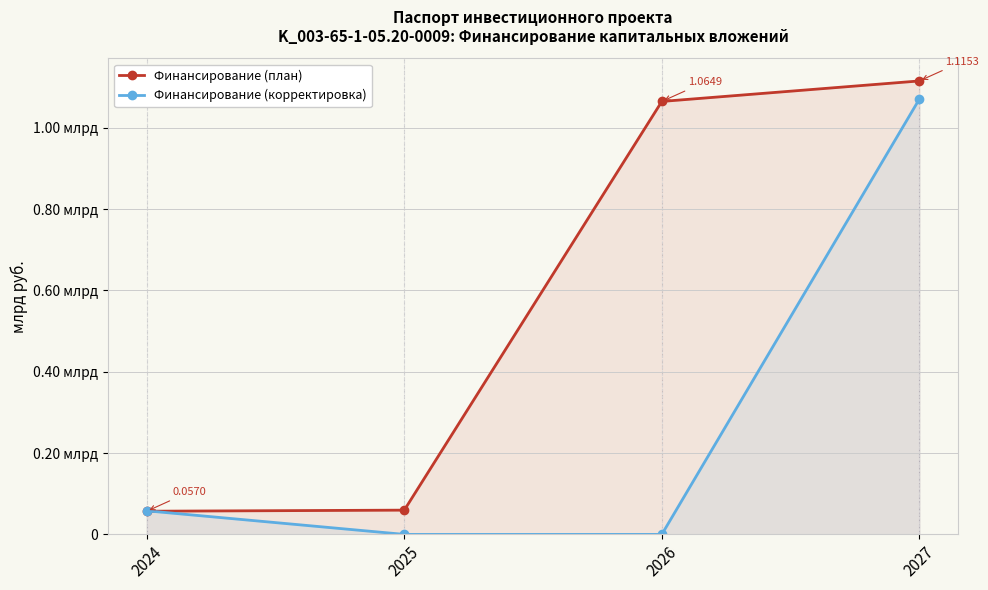

Which series has the largest range (max minus min)?

Финансирование (корректировка)